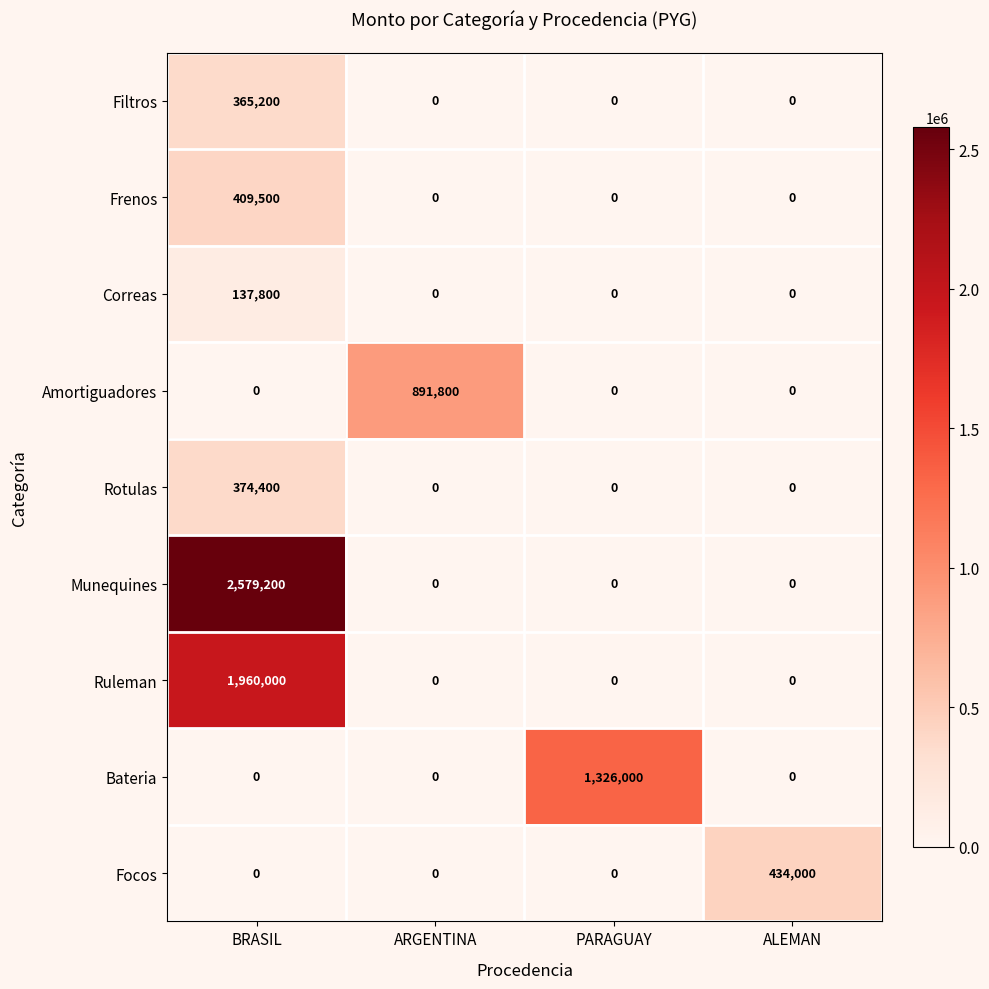

The Correas series shows -61668 at PARAGUAY. True or false?

False